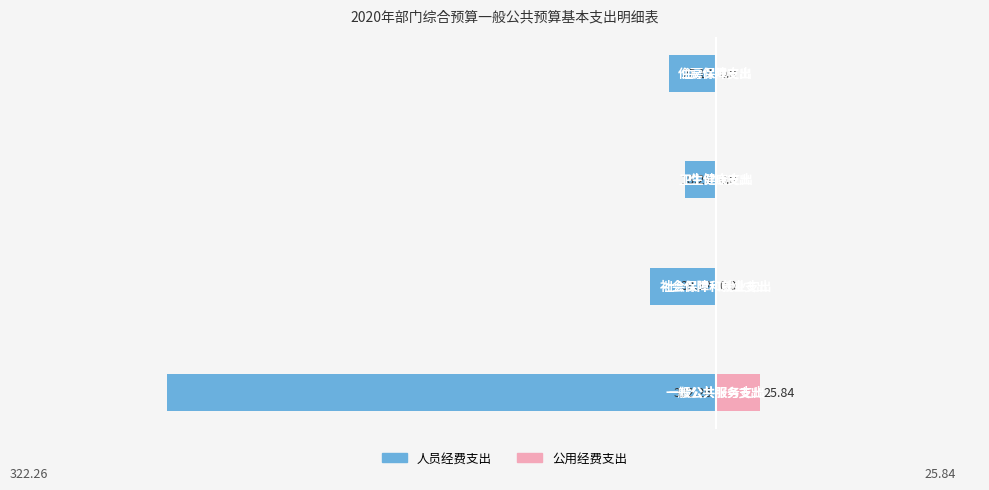

What is the highest value of the 人员经费支出 series?

-18.3